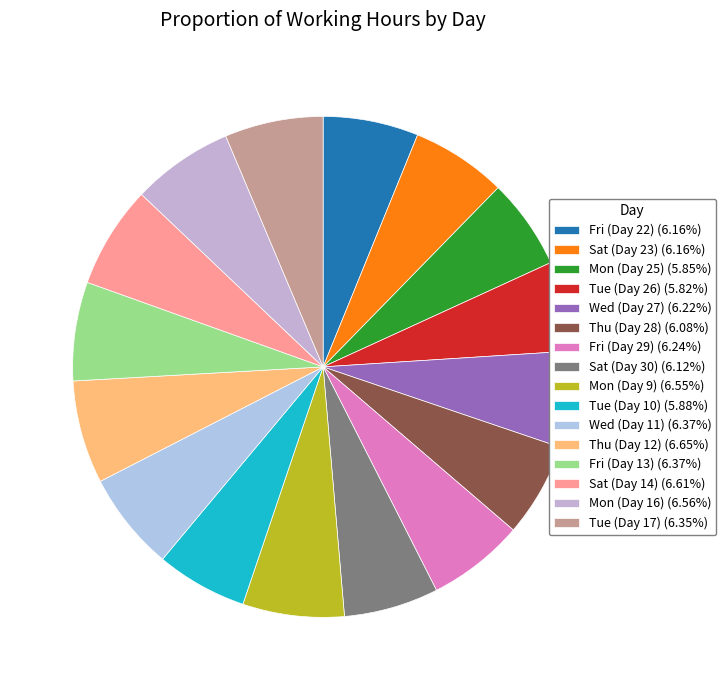

Count the number of slices in the pie.

16